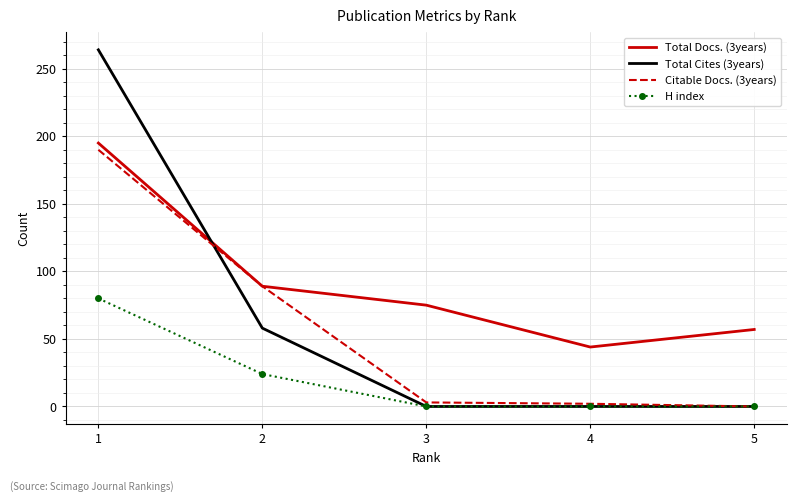

Rank the series at 1 from highest to lowest value.

Total Cites (3years), Total Docs. (3years), Citable Docs. (3years), H index